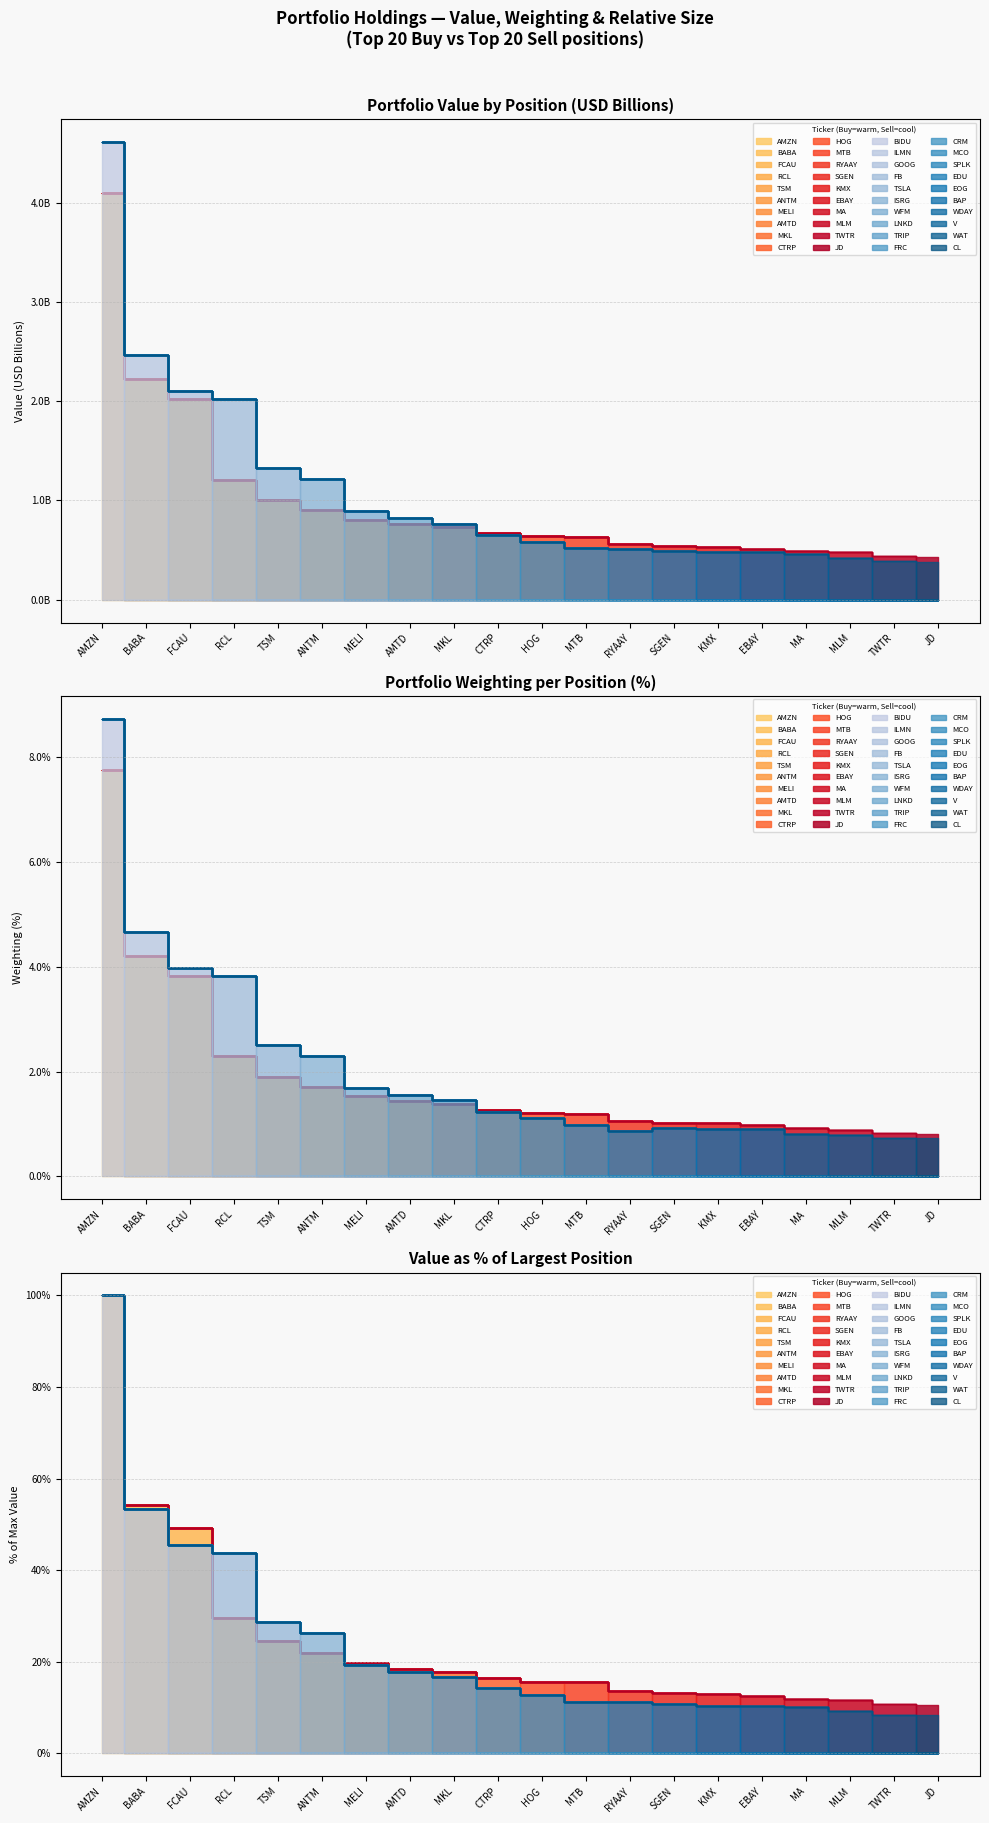

Does the chart display data point markers on the line(s)?

No